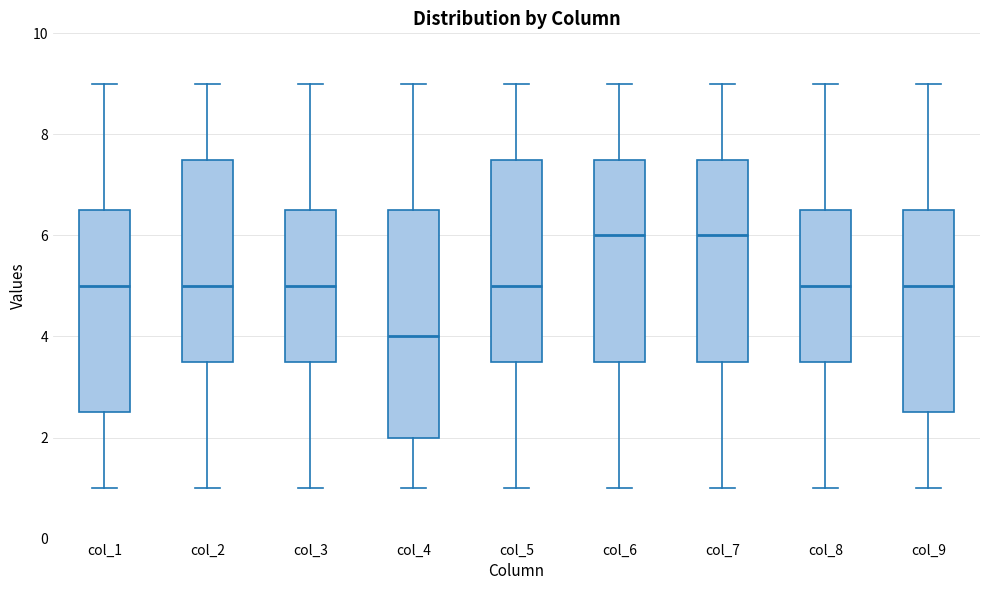

Reading left to right, read every box against the y-axis: the position of its median line, the range the box covers, and the ends of its whiskers. The values are not printed on the chart, so give them approximately, as read against the axis.

col_1: median 5.0, box 2.6 to 6.6, whiskers 1.0 to 9.0
col_2: median 5.0, box 3.6 to 7.6, whiskers 1.0 to 9.0
col_3: median 5.0, box 3.6 to 6.6, whiskers 1.0 to 9.0
col_4: median 4.0, box 2.0 to 6.6, whiskers 1.0 to 9.0
col_5: median 5.0, box 3.6 to 7.6, whiskers 1.0 to 9.0
col_6: median 6.0, box 3.6 to 7.6, whiskers 1.0 to 9.0
col_7: median 6.0, box 3.6 to 7.6, whiskers 1.0 to 9.0
col_8: median 5.0, box 3.6 to 6.6, whiskers 1.0 to 9.0
col_9: median 5.0, box 2.6 to 6.6, whiskers 1.0 to 9.0